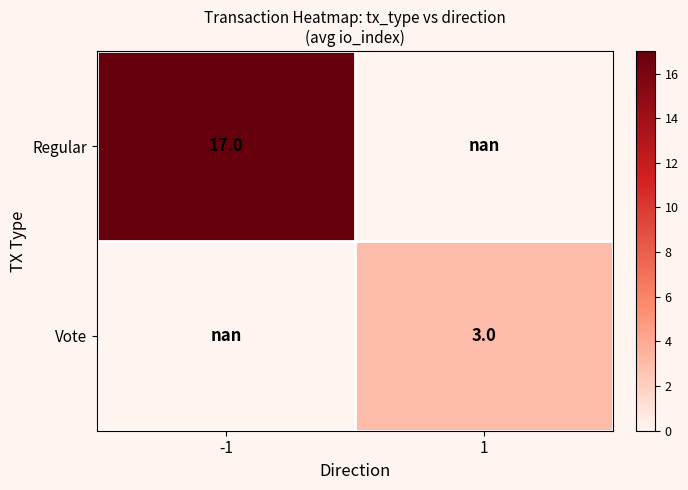

Count the number of categories in the chart.

2